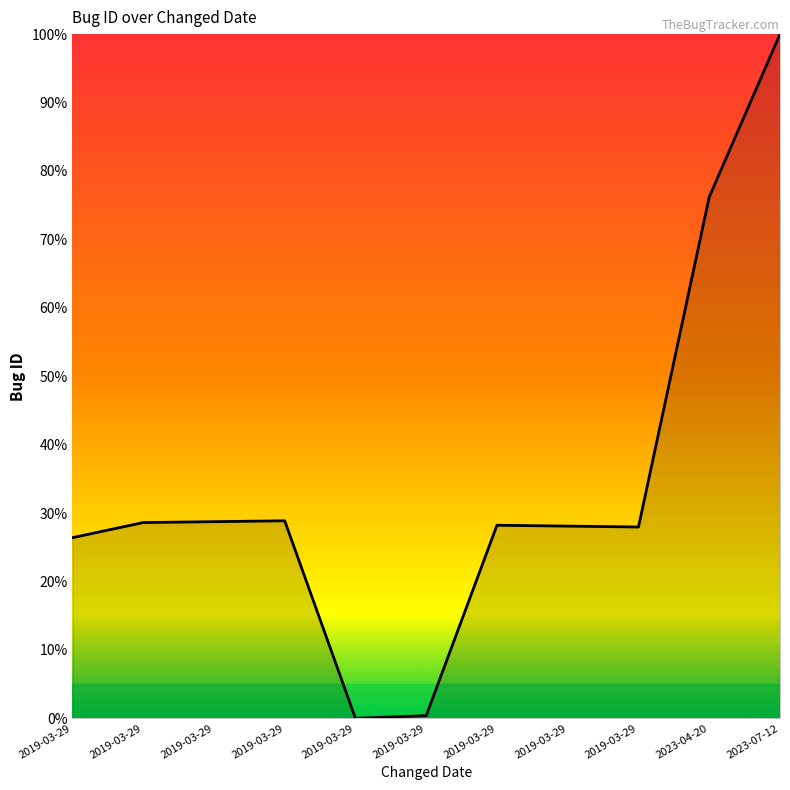

Reading left to right, extract all data points from this chart.

26.4	28.6	28.7	28.9	0.0	0.4	28.2	28.1	28.0	76.2	100.0